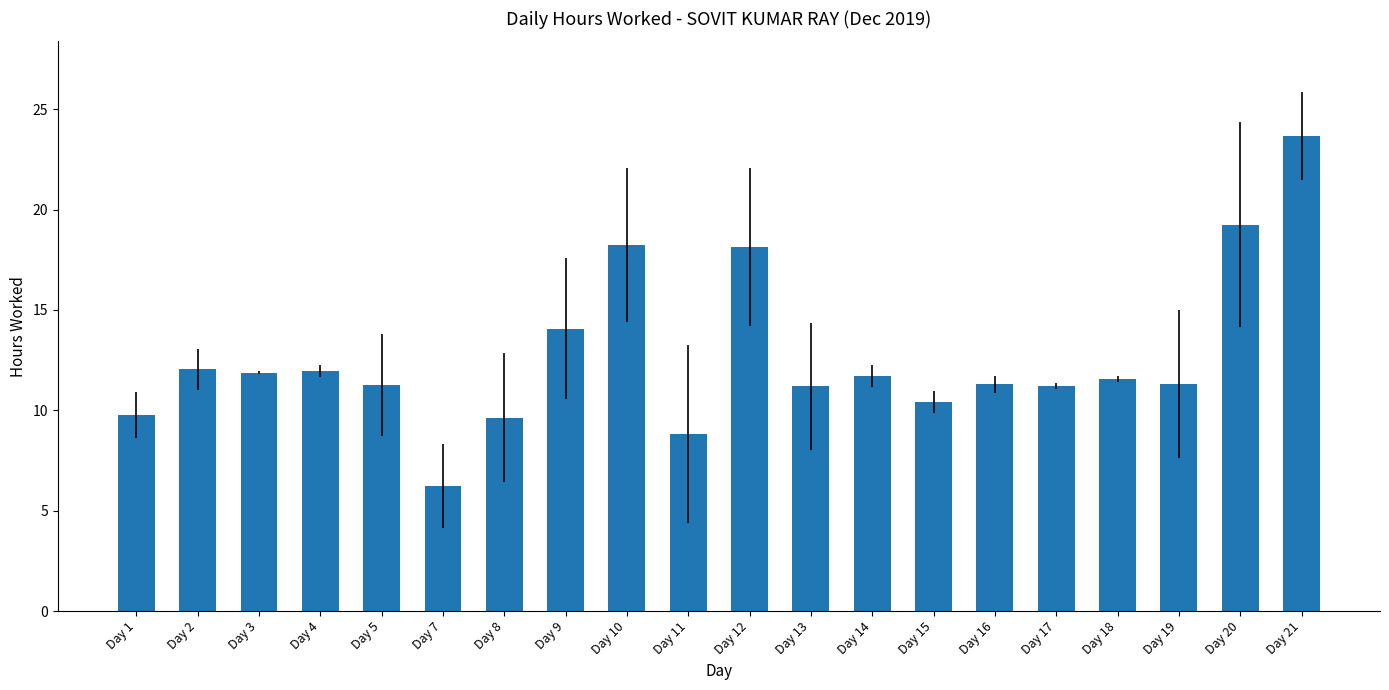

Which category has the lowest value across all series?

Day 7